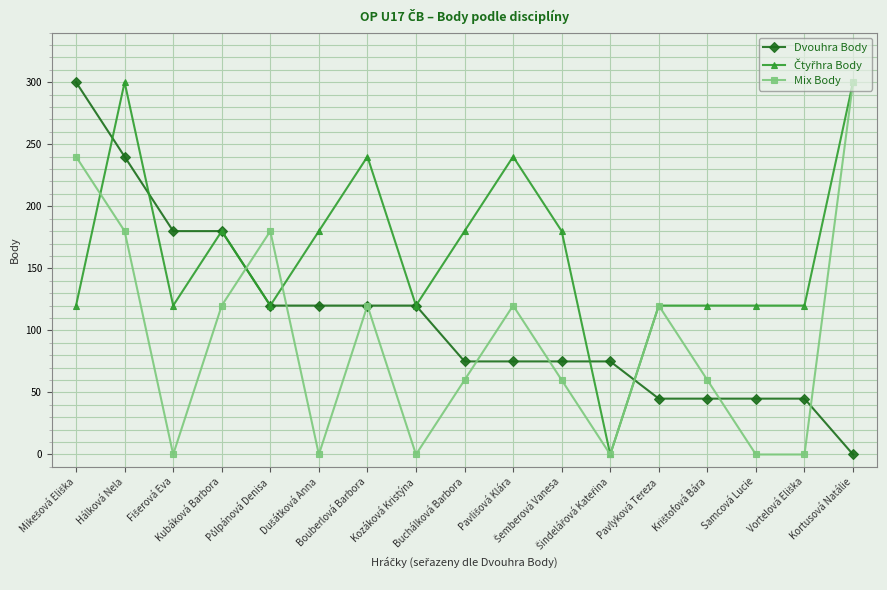

In Mix Body, how many points are higher than both neighbors (excluding endpoints)?

4